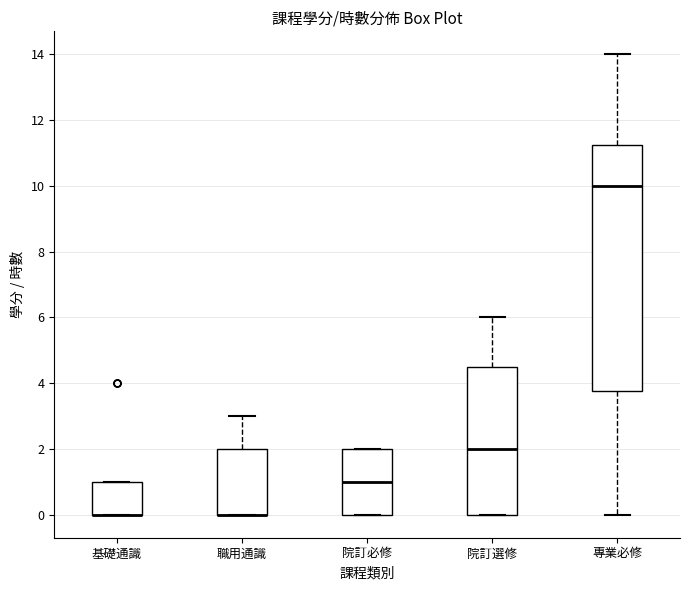

Reading left to right, read every box against the y-axis: the position of its median line, the range the box covers, and the ends of its whiskers. The values are not printed on the chart, so give them approximately, as read against the axis.

基礎通識: median 0.0 (drawn on the box's lower edge), box 0.0 to 1.0, whiskers 0.0 to 1.0
職用通識: median 0.0 (drawn on the box's lower edge), box 0.0 to 2.0, whiskers 0.0 to 3.0
院訂必修: median 1.0, box 0.0 to 2.0, whiskers 0.0 to 2.0
院訂選修: median 2.0, box 0.0 to 4.6, whiskers 0.0 to 6.0
專業必修: median 10.0, box 3.8 to 11.2, whiskers 0.0 to 14.0